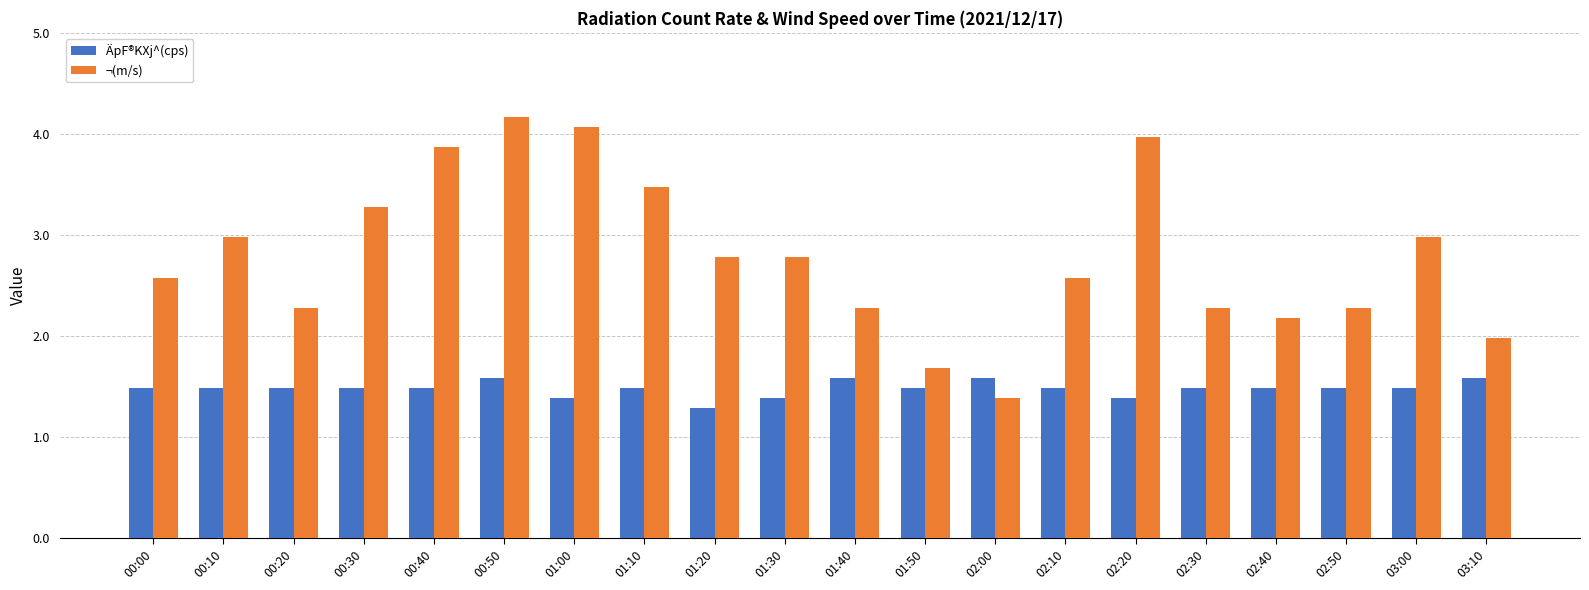

Which category has the lowest value in the ÄpF®KXj^(cps) series?

01:20